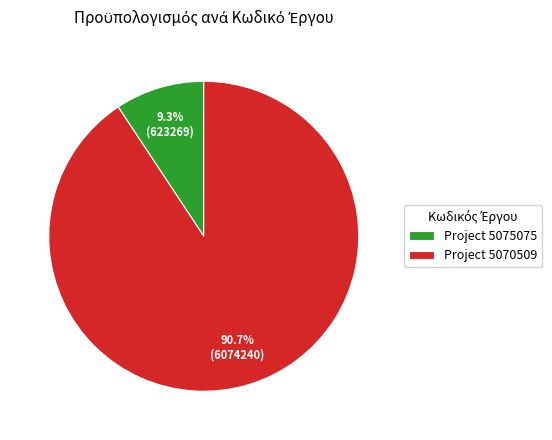

Does Project 5075075 represent more than half of the total?

No